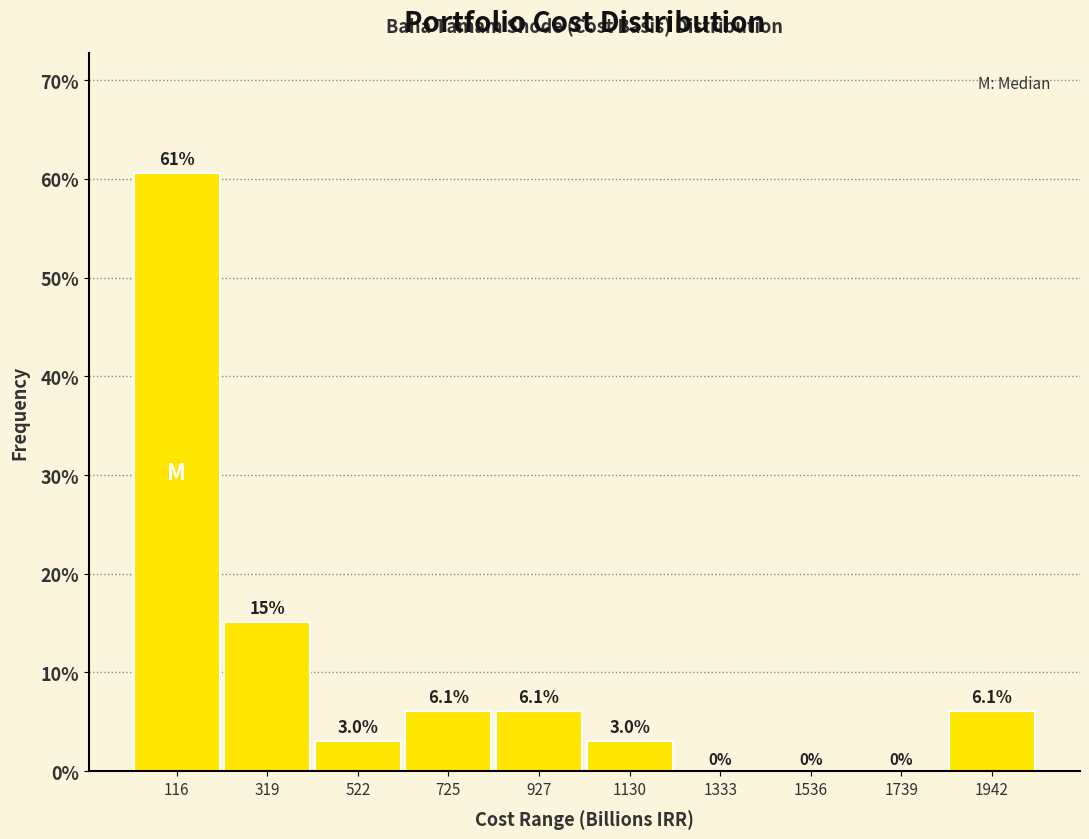

Over which range of the x-axis is the bar tallest?

0 to 200